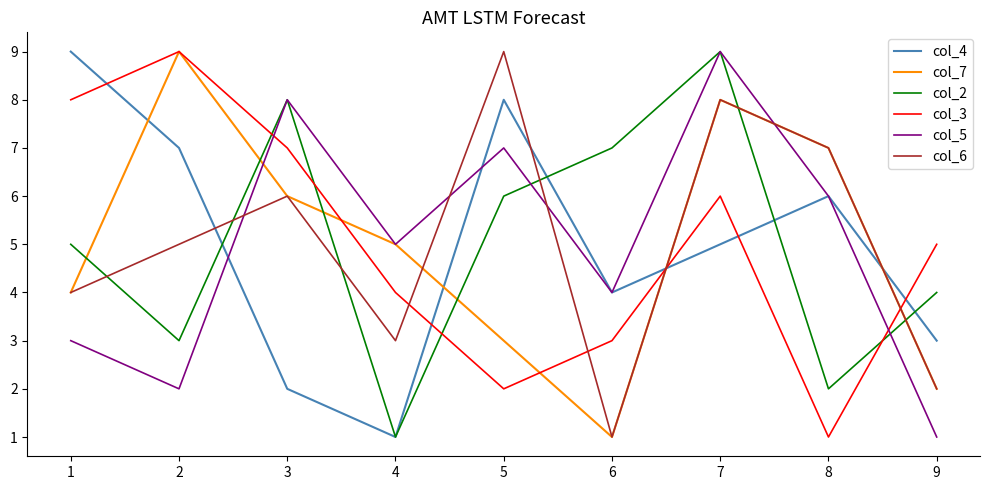

Which series changed the most between 2 and 4?

col_4